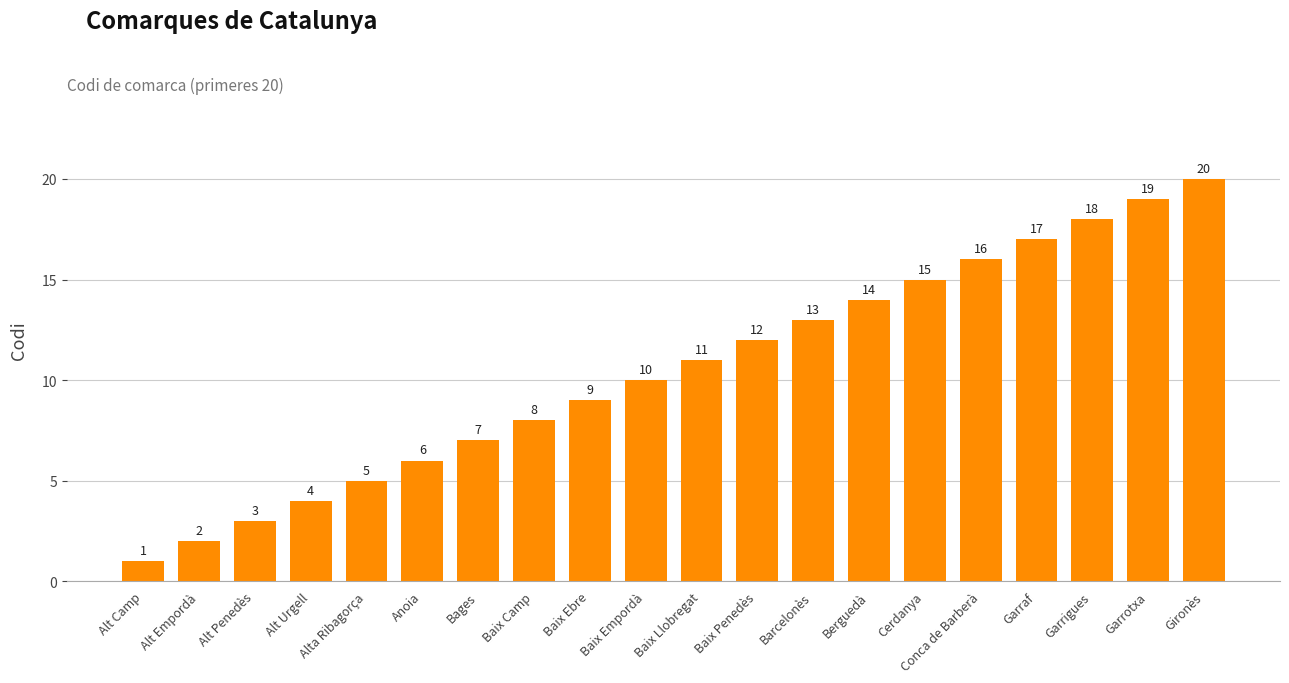

The value at Bages is 7. True or false?

True